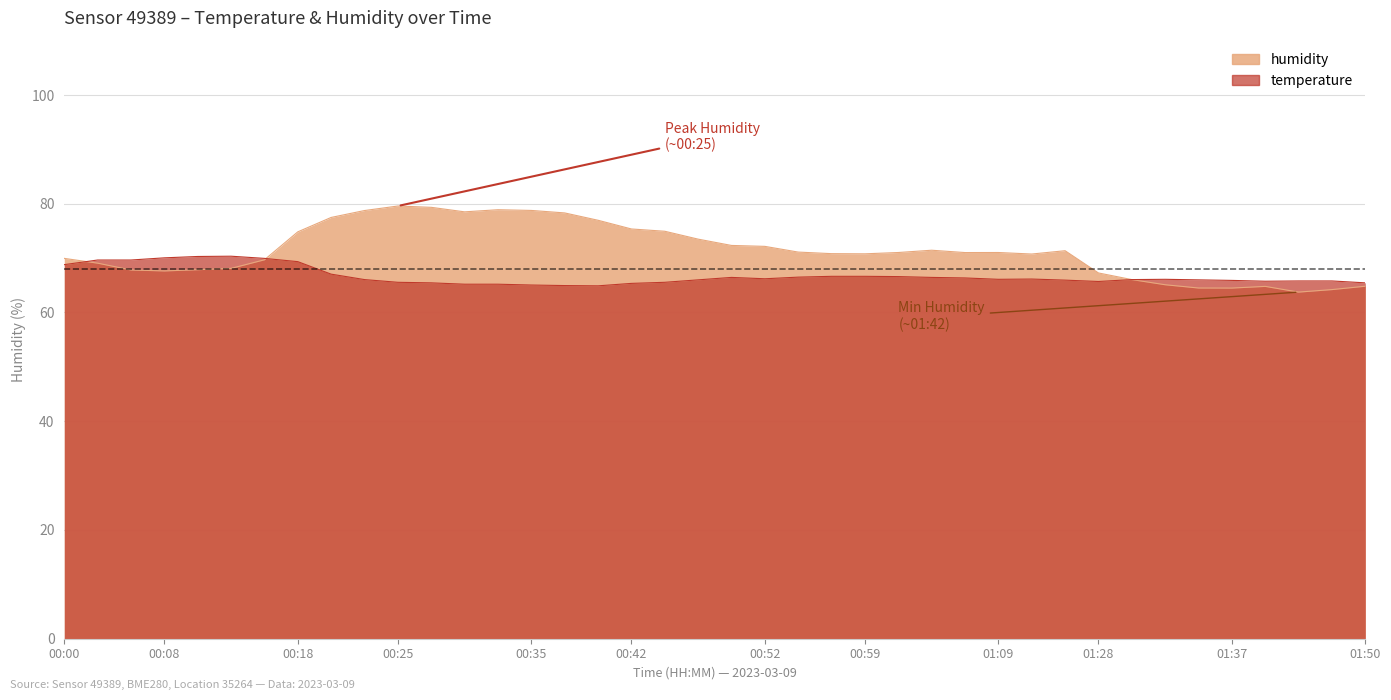

List the labels in order of humidity value, largest first.

00:25, 00:28, 00:32, 00:35, 00:23, 00:30, 00:37, 00:20, 00:40, 00:42, 00:45, 00:18, 00:47, 00:50, 00:52, 01:04, 01:14, 00:55, 01:02, 01:09, 01:07, 00:57, 00:59, 01:12, 00:00, 00:15, 00:03, 00:13, 00:10, 00:05, 00:08, 01:28, 01:30, 01:33, 01:50, 01:40, 01:35, 01:37, 01:47, 01:42